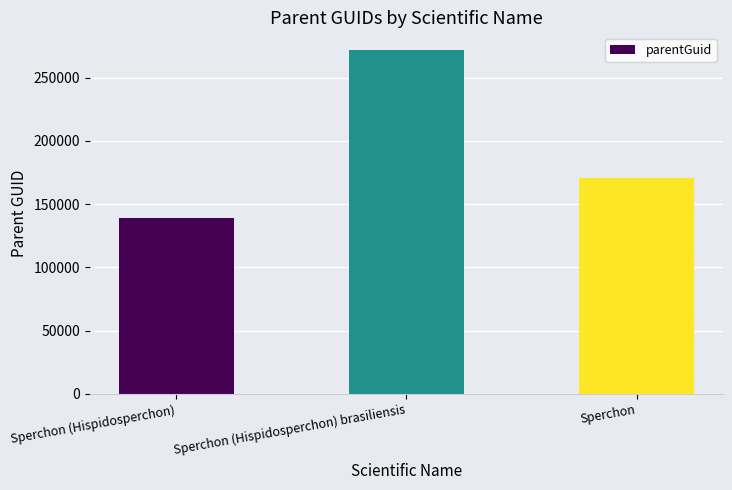

What is the value of the 3rd bar from the left?

170641